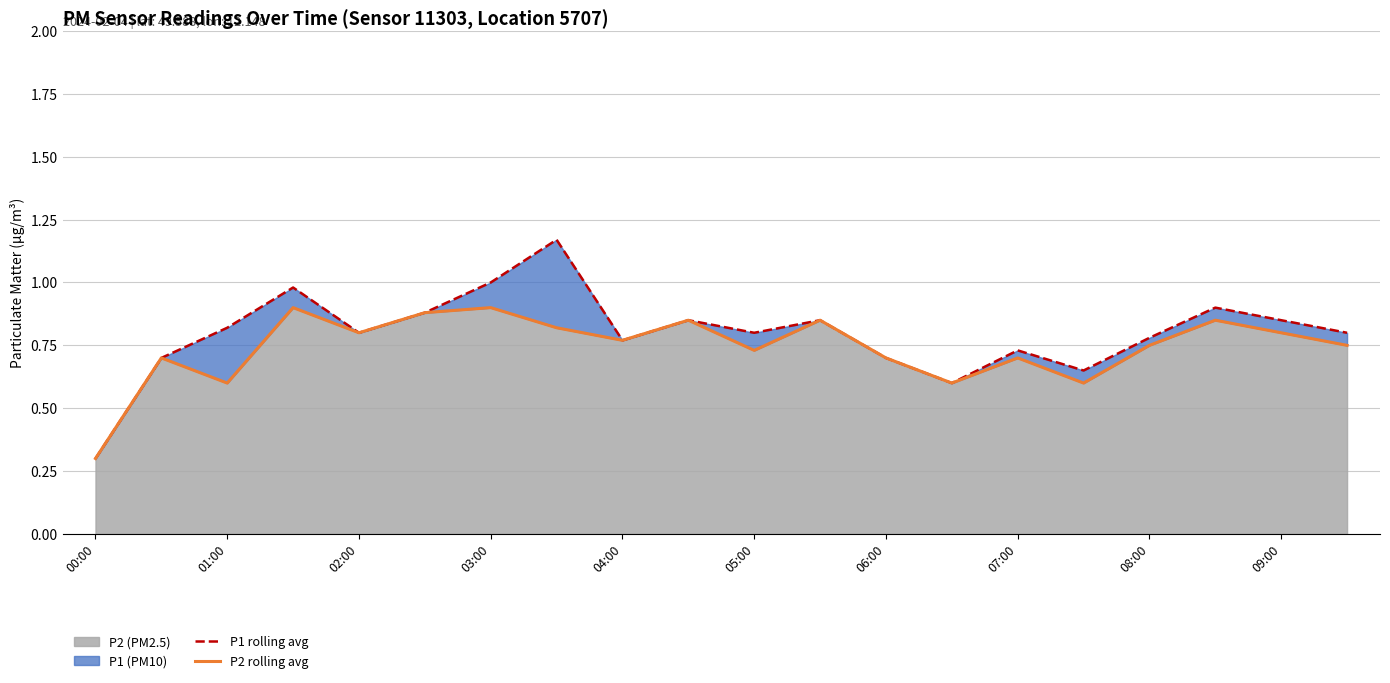

At which label is P2 (PM2.5) closest to 0?

00:00